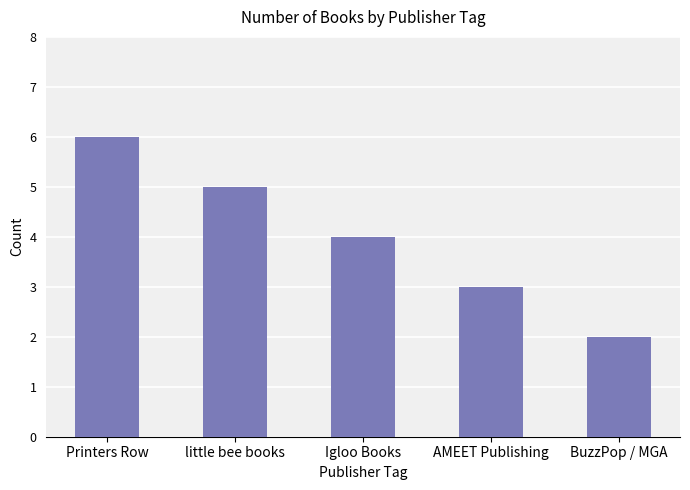

Read the value at little bee books.

5